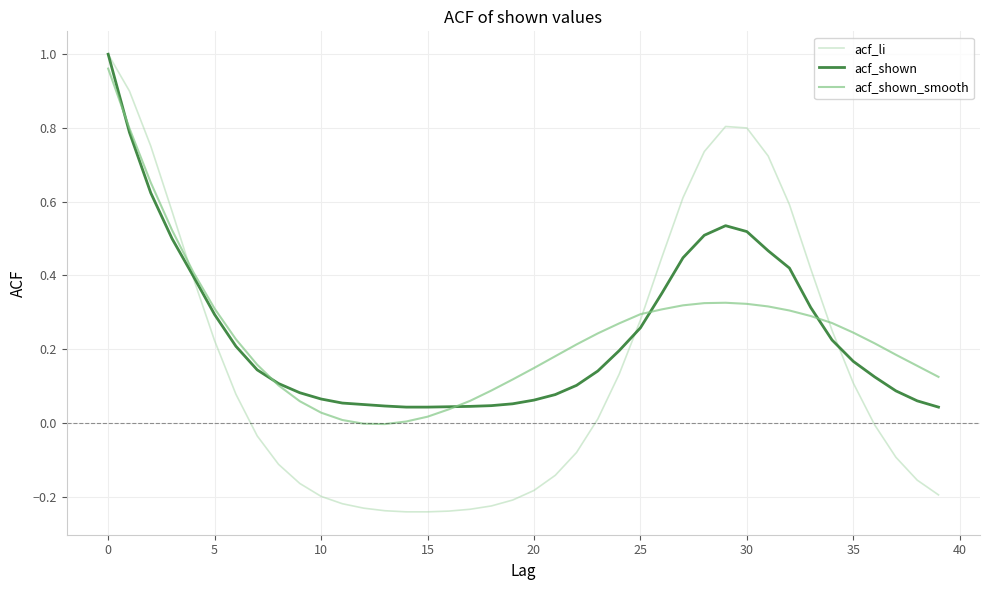

What is the difference between the maximum and second lowest values in the acf_shown series?

1.0